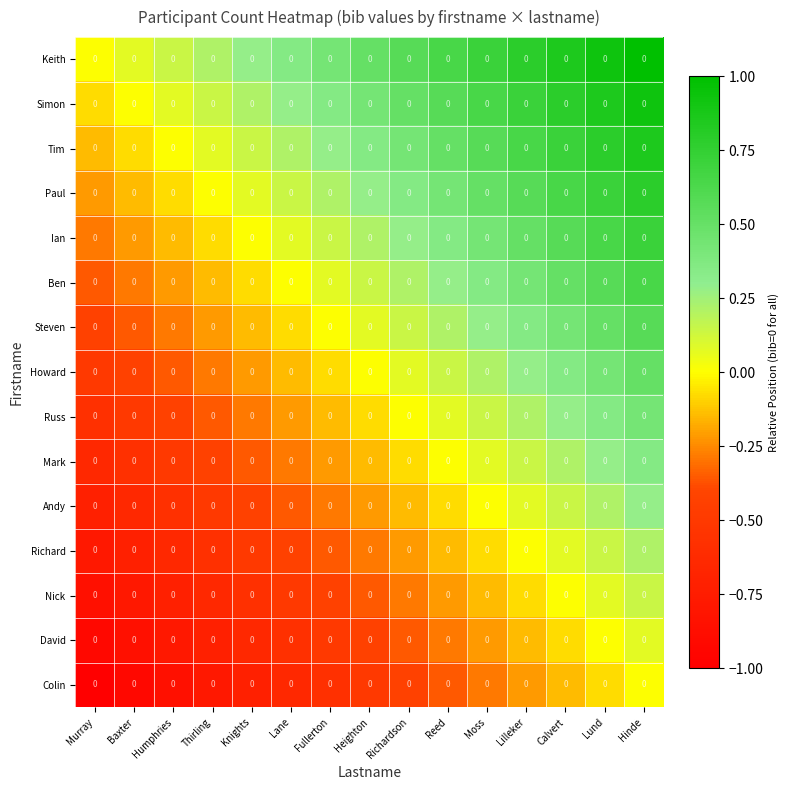

Reading right to left, list all the values displayed in this chart.

Keith: Hinde=0.0	Lund=0.0	Calvert=0.0	Lilleker=0.0	Moss=0.0	Reed=0.0	Richardson=0.0	Heighton=0.0	Fullerton=0.0	Lane=0.0	Knights=0.0	Thirling=0.0	Humphries=0.0	Baxter=0.0	Murray=0.0
Simon: Hinde=0.0	Lund=0.0	Calvert=0.0	Lilleker=0.0	Moss=0.0	Reed=0.0	Richardson=0.0	Heighton=0.0	Fullerton=0.0	Lane=0.0	Knights=0.0	Thirling=0.0	Humphries=0.0	Baxter=0.0	Murray=0.0
Tim: Hinde=0.0	Lund=0.0	Calvert=0.0	Lilleker=0.0	Moss=0.0	Reed=0.0	Richardson=0.0	Heighton=0.0	Fullerton=0.0	Lane=0.0	Knights=0.0	Thirling=0.0	Humphries=0.0	Baxter=0.0	Murray=0.0
Paul: Hinde=0.0	Lund=0.0	Calvert=0.0	Lilleker=0.0	Moss=0.0	Reed=0.0	Richardson=0.0	Heighton=0.0	Fullerton=0.0	Lane=0.0	Knights=0.0	Thirling=0.0	Humphries=0.0	Baxter=0.0	Murray=0.0
Ian: Hinde=0.0	Lund=0.0	Calvert=0.0	Lilleker=0.0	Moss=0.0	Reed=0.0	Richardson=0.0	Heighton=0.0	Fullerton=0.0	Lane=0.0	Knights=0.0	Thirling=0.0	Humphries=0.0	Baxter=0.0	Murray=0.0
Ben: Hinde=0.0	Lund=0.0	Calvert=0.0	Lilleker=0.0	Moss=0.0	Reed=0.0	Richardson=0.0	Heighton=0.0	Fullerton=0.0	Lane=0.0	Knights=0.0	Thirling=0.0	Humphries=0.0	Baxter=0.0	Murray=0.0
Steven: Hinde=0.0	Lund=0.0	Calvert=0.0	Lilleker=0.0	Moss=0.0	Reed=0.0	Richardson=0.0	Heighton=0.0	Fullerton=0.0	Lane=0.0	Knights=0.0	Thirling=0.0	Humphries=0.0	Baxter=0.0	Murray=0.0
Howard: Hinde=0.0	Lund=0.0	Calvert=0.0	Lilleker=0.0	Moss=0.0	Reed=0.0	Richardson=0.0	Heighton=0.0	Fullerton=0.0	Lane=0.0	Knights=0.0	Thirling=0.0	Humphries=0.0	Baxter=0.0	Murray=0.0
Russ: Hinde=0.0	Lund=0.0	Calvert=0.0	Lilleker=0.0	Moss=0.0	Reed=0.0	Richardson=0.0	Heighton=0.0	Fullerton=0.0	Lane=0.0	Knights=0.0	Thirling=0.0	Humphries=0.0	Baxter=0.0	Murray=0.0
Mark: Hinde=0.0	Lund=0.0	Calvert=0.0	Lilleker=0.0	Moss=0.0	Reed=0.0	Richardson=0.0	Heighton=0.0	Fullerton=0.0	Lane=0.0	Knights=0.0	Thirling=0.0	Humphries=0.0	Baxter=0.0	Murray=0.0
Andy: Hinde=0.0	Lund=0.0	Calvert=0.0	Lilleker=0.0	Moss=0.0	Reed=0.0	Richardson=0.0	Heighton=0.0	Fullerton=0.0	Lane=0.0	Knights=0.0	Thirling=0.0	Humphries=0.0	Baxter=0.0	Murray=0.0
Richard: Hinde=0.0	Lund=0.0	Calvert=0.0	Lilleker=0.0	Moss=0.0	Reed=0.0	Richardson=0.0	Heighton=0.0	Fullerton=0.0	Lane=0.0	Knights=0.0	Thirling=0.0	Humphries=0.0	Baxter=0.0	Murray=0.0
Nick: Hinde=0.0	Lund=0.0	Calvert=0.0	Lilleker=0.0	Moss=0.0	Reed=0.0	Richardson=0.0	Heighton=0.0	Fullerton=0.0	Lane=0.0	Knights=0.0	Thirling=0.0	Humphries=0.0	Baxter=0.0	Murray=0.0
David: Hinde=0.0	Lund=0.0	Calvert=0.0	Lilleker=0.0	Moss=0.0	Reed=0.0	Richardson=0.0	Heighton=0.0	Fullerton=0.0	Lane=0.0	Knights=0.0	Thirling=0.0	Humphries=0.0	Baxter=0.0	Murray=0.0
Colin: Hinde=0.0	Lund=0.0	Calvert=0.0	Lilleker=0.0	Moss=0.0	Reed=0.0	Richardson=0.0	Heighton=0.0	Fullerton=0.0	Lane=0.0	Knights=0.0	Thirling=0.0	Humphries=0.0	Baxter=0.0	Murray=0.0